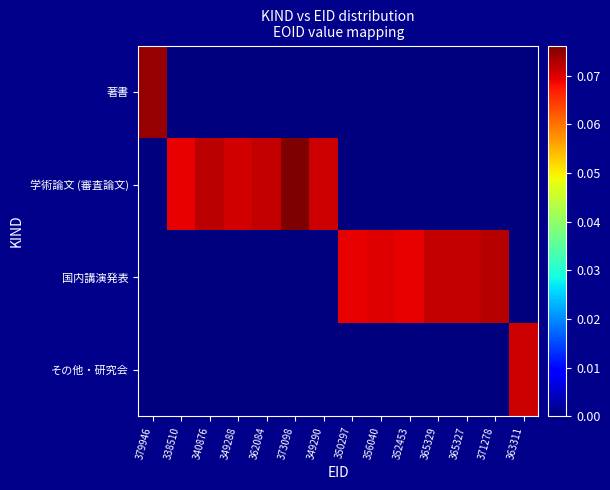

Between 349290 and 365327, which series saw the biggest shift?

国内講演発表